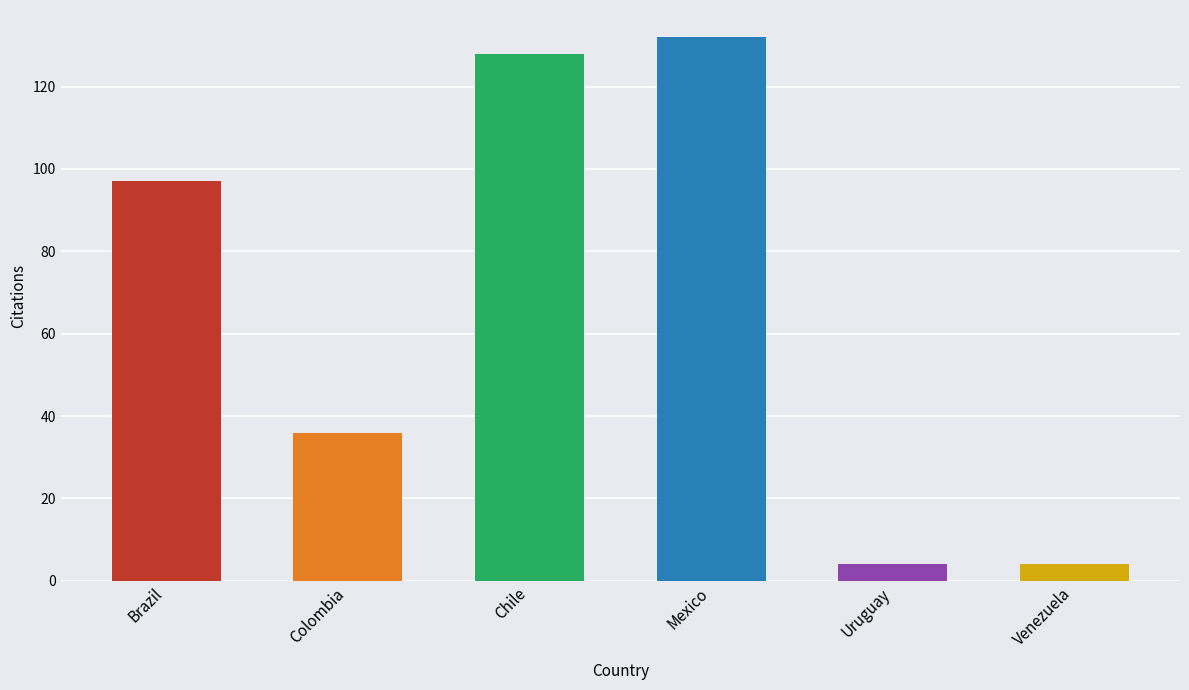

Is it true that the value at Mexico is 193?

False